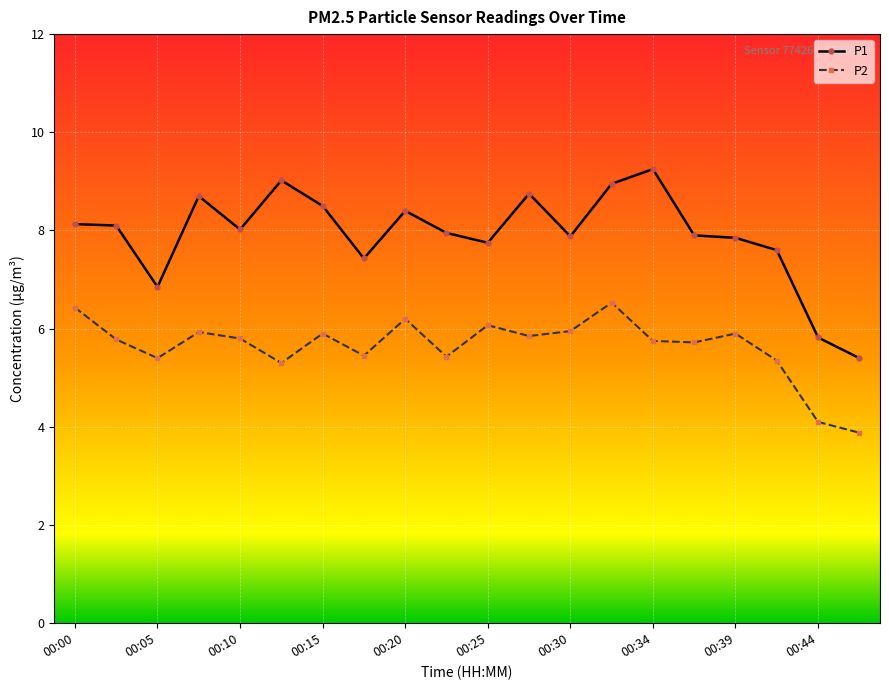

What is the value of the P2 point at the 17th from the left?

5.9